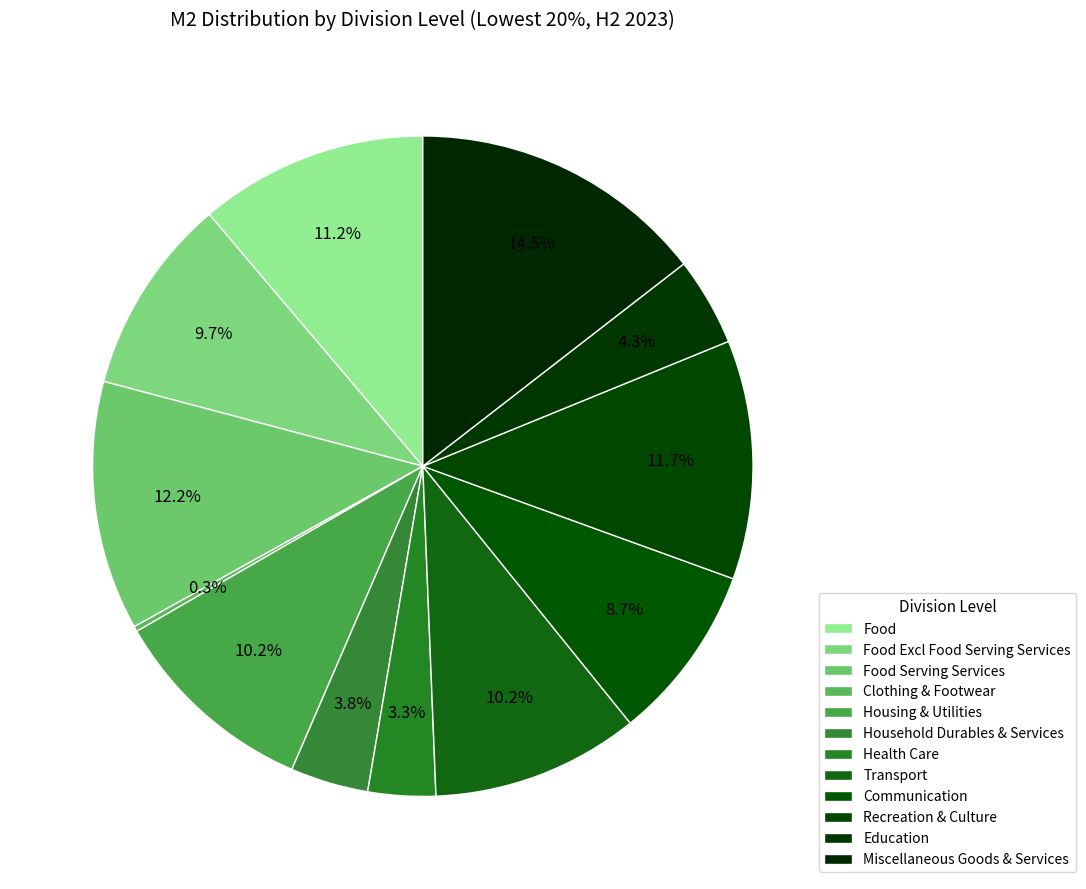

Between Housing & Utilities and Food Excl Food Serving Services, which is larger?

Housing & Utilities